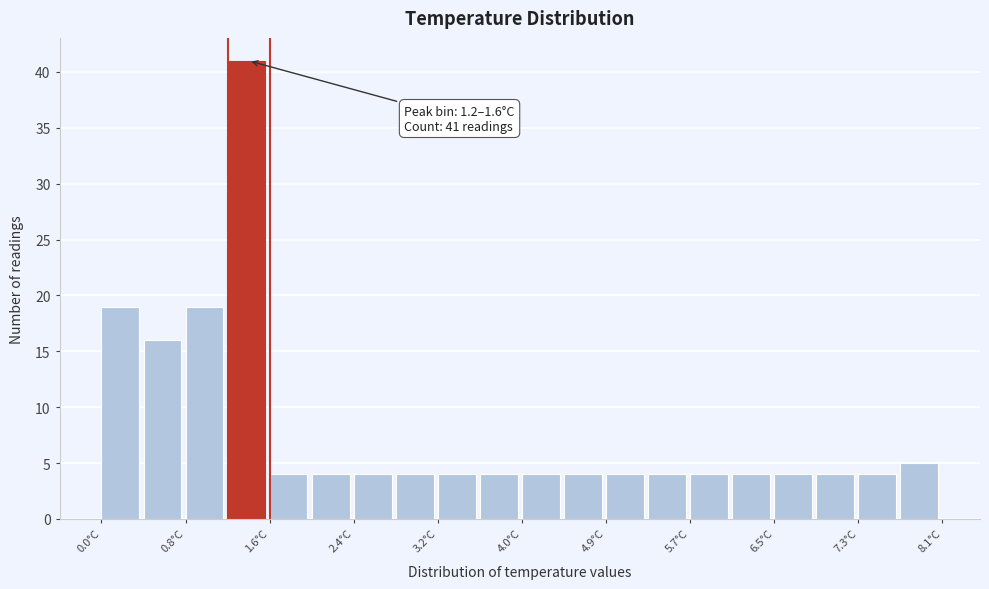

Which range on the x-axis has the tallest bar?

1.2 to 1.6